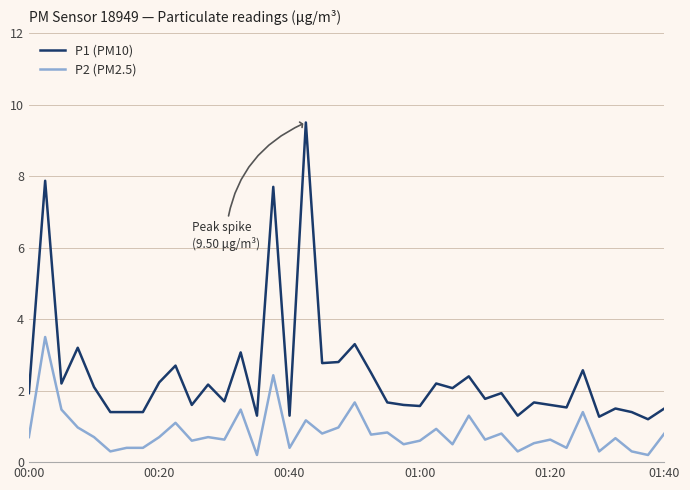

True or false: P1 (PM10) has more than 2 points higher than both neighbors.

True